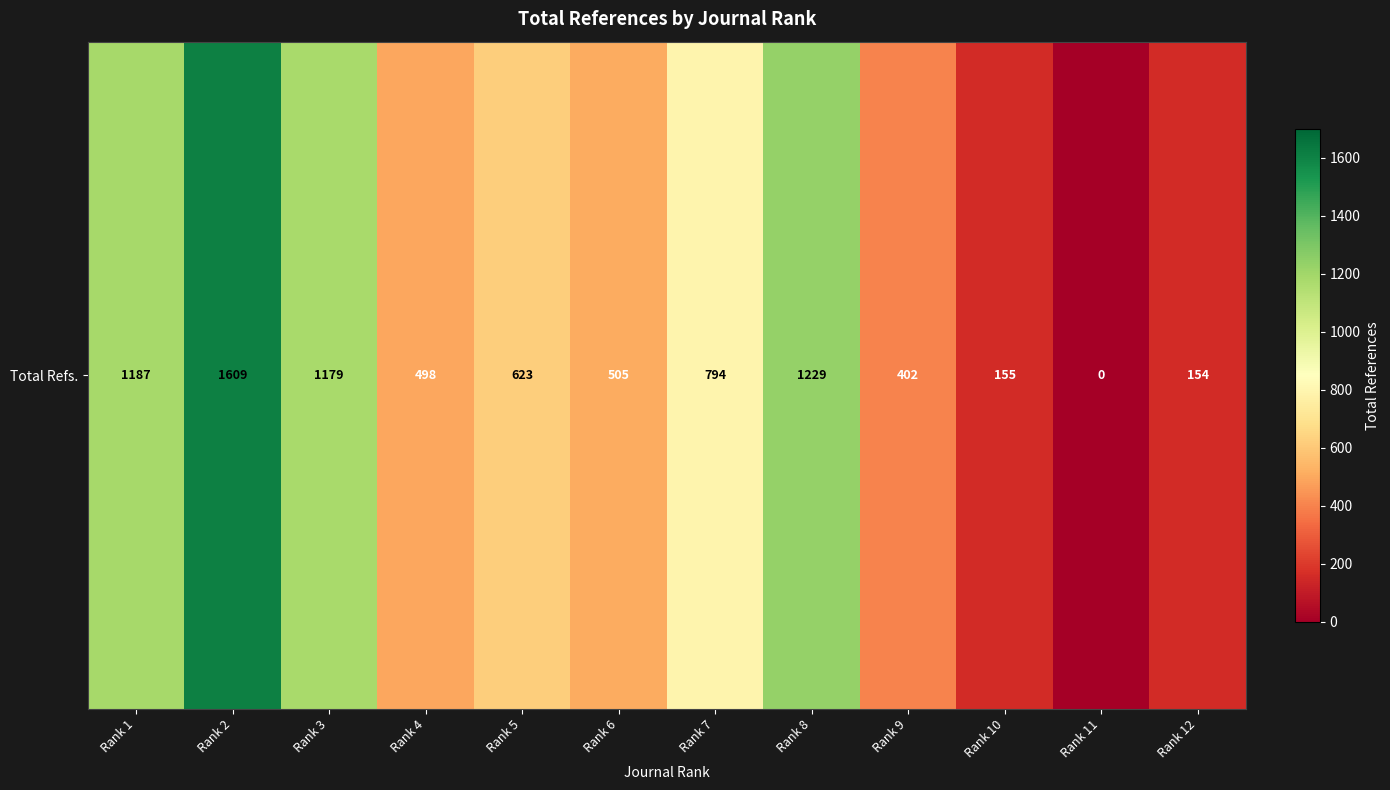

What is the difference between the maximum and minimum values?

1609